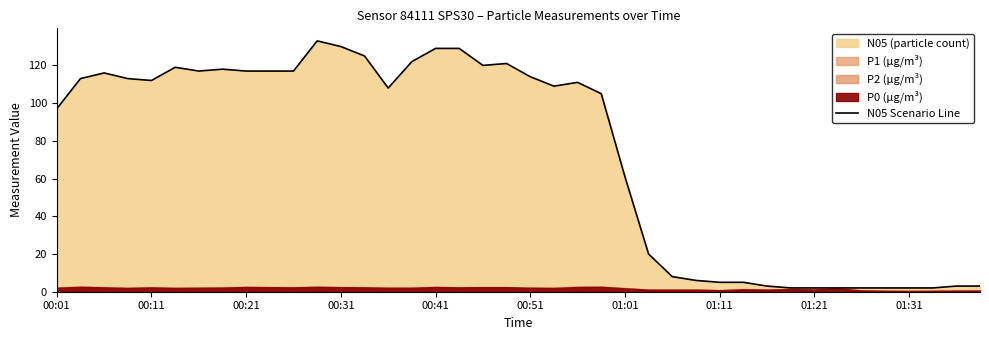

Does the chart display data point markers on the line(s)?

No